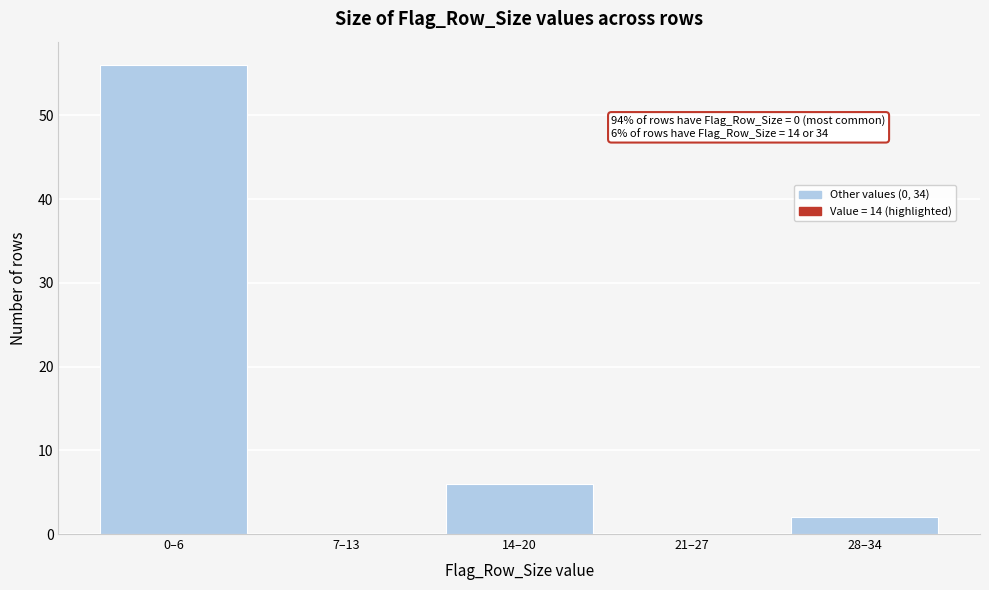

Reading left to right, list all the values displayed in this chart.

0–6=56	7–13=0	14–20=6	21–27=0	28–34=2